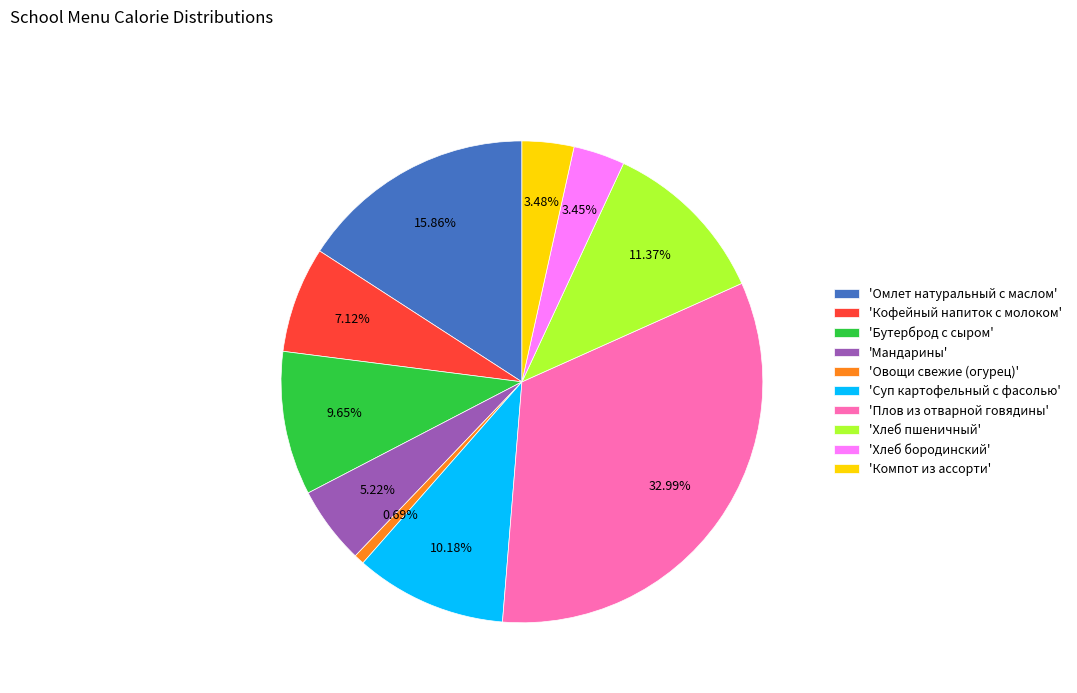

What is the ratio of the value at 'Омлет натуральный с маслом' to the value at 'Суп картофельный с фасолью'?

1.6